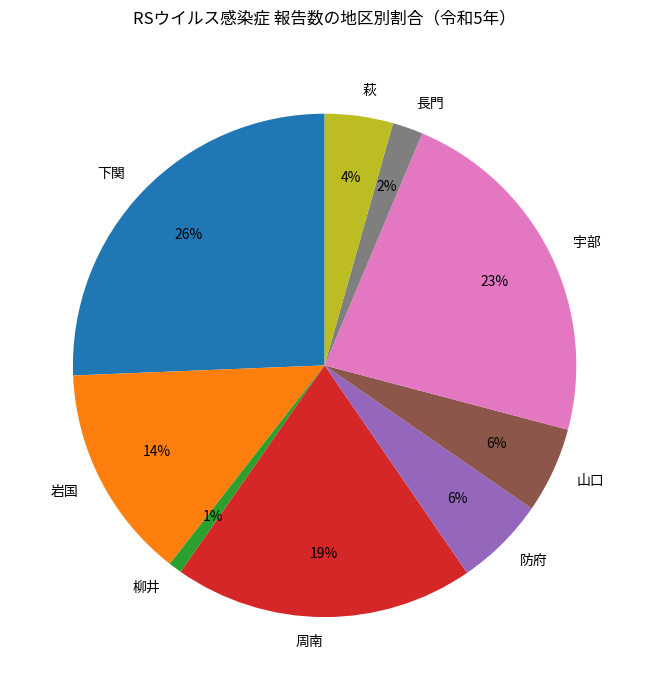

Approximately how many times larger is the value at 下関 compared to 岩国?

1.9